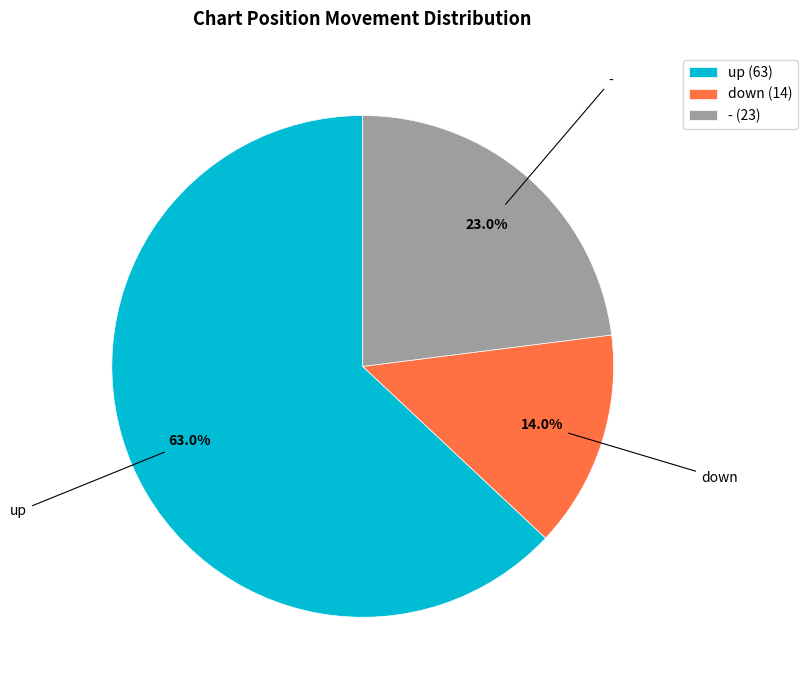

Do down and - together represent more than half of the pie?

No